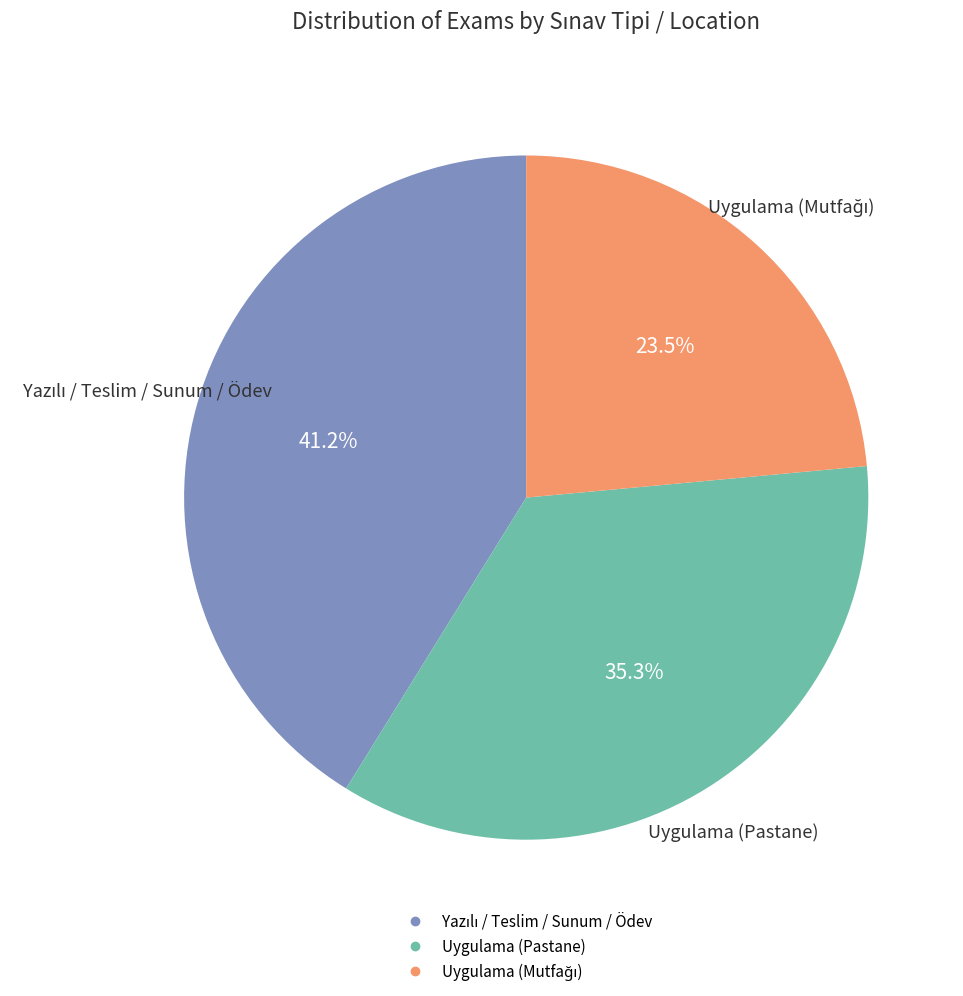

Is there a majority slice in this chart?

No